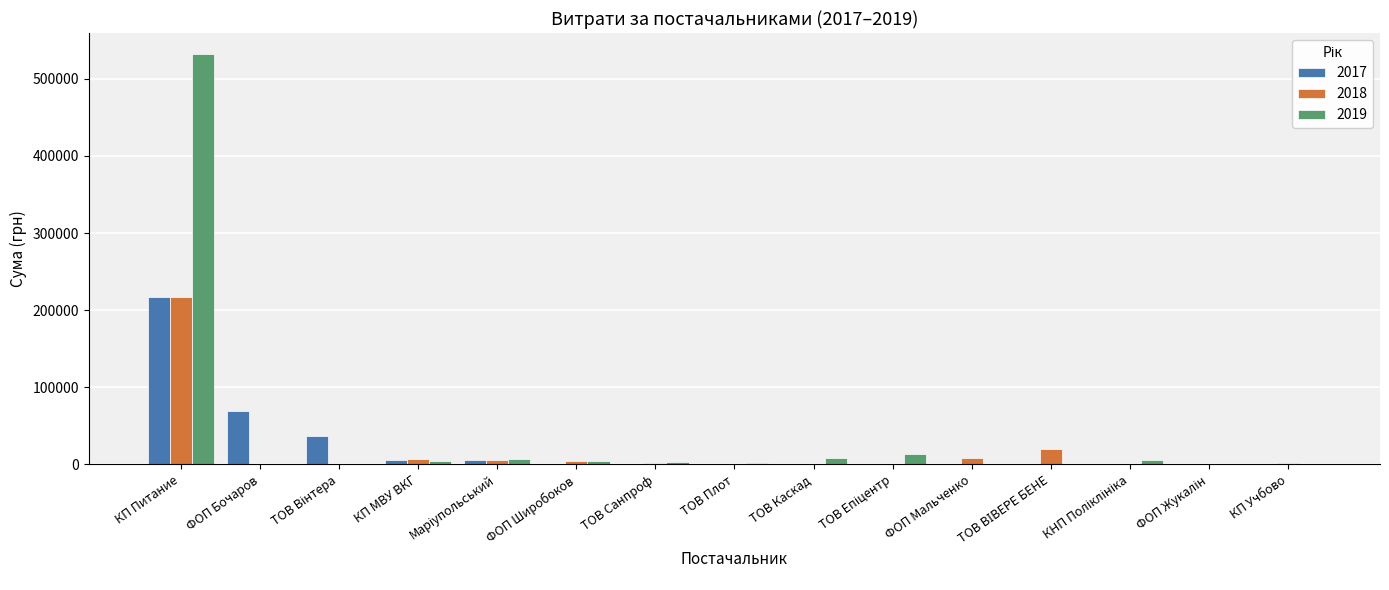

What is the greatest value displayed?

532782.7